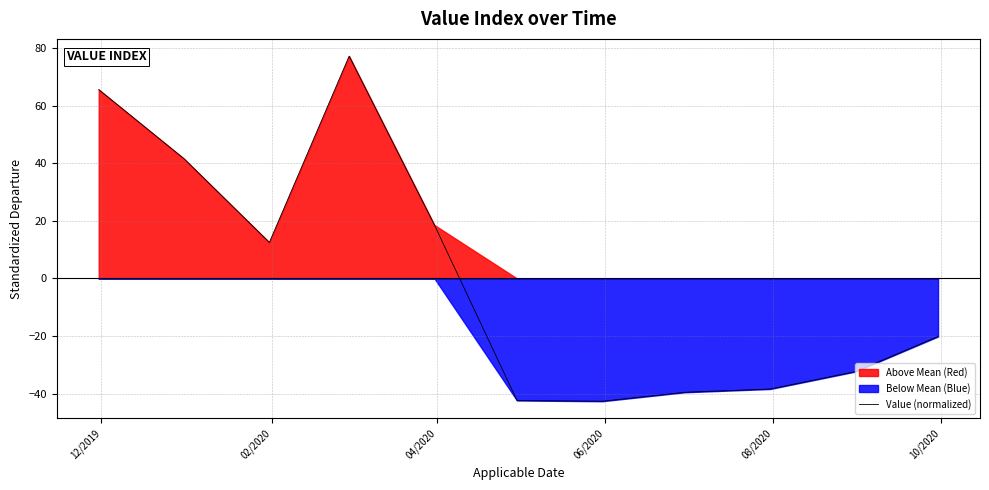

What is the minimum value for Value (normalized)?

-42.6